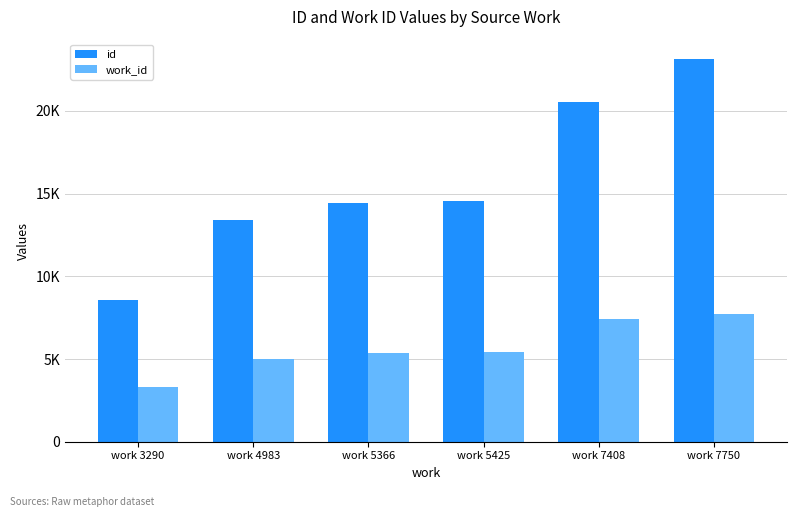

What are all the series names shown in the legend?

id, work_id